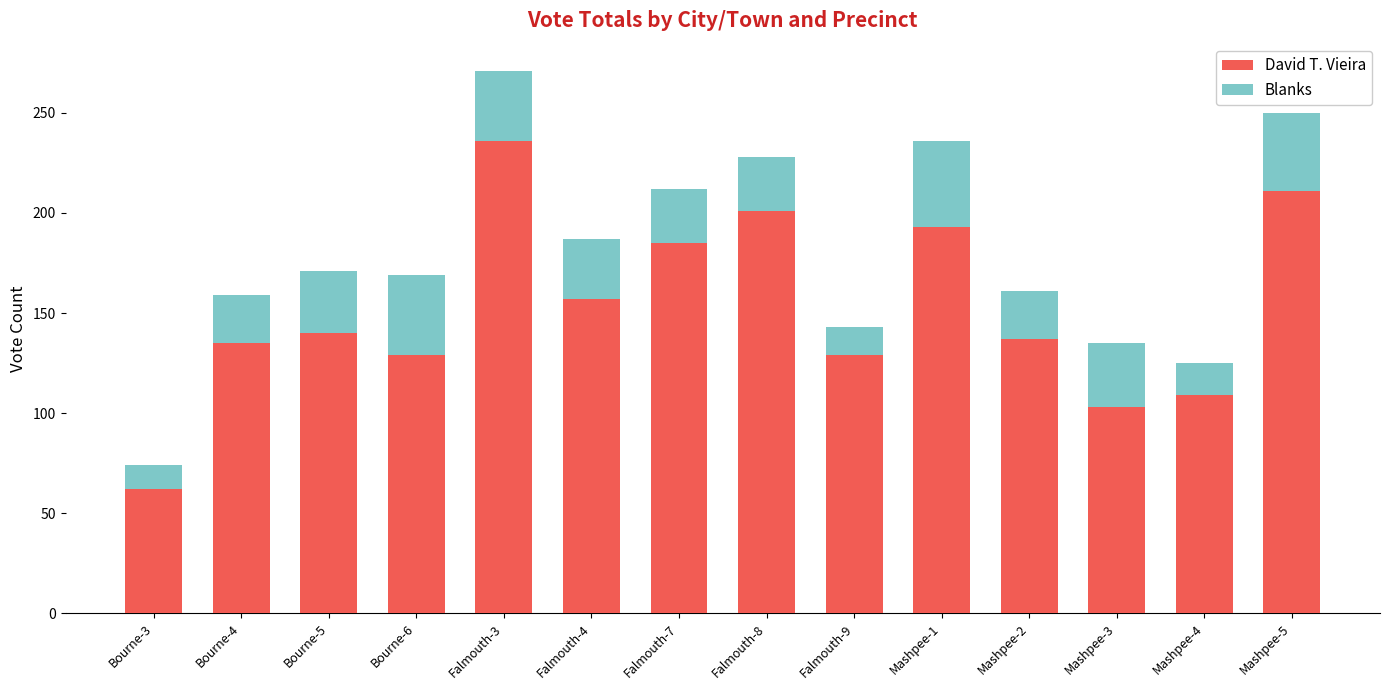

Reading right to left, list the values for the David T. Vieira series.

Mashpee-5=211	Mashpee-4=109	Mashpee-3=103	Mashpee-2=137	Mashpee-1=193	Falmouth-9=129	Falmouth-8=201	Falmouth-7=185	Falmouth-4=157	Falmouth-3=236	Bourne-6=129	Bourne-5=140	Bourne-4=135	Bourne-3=62